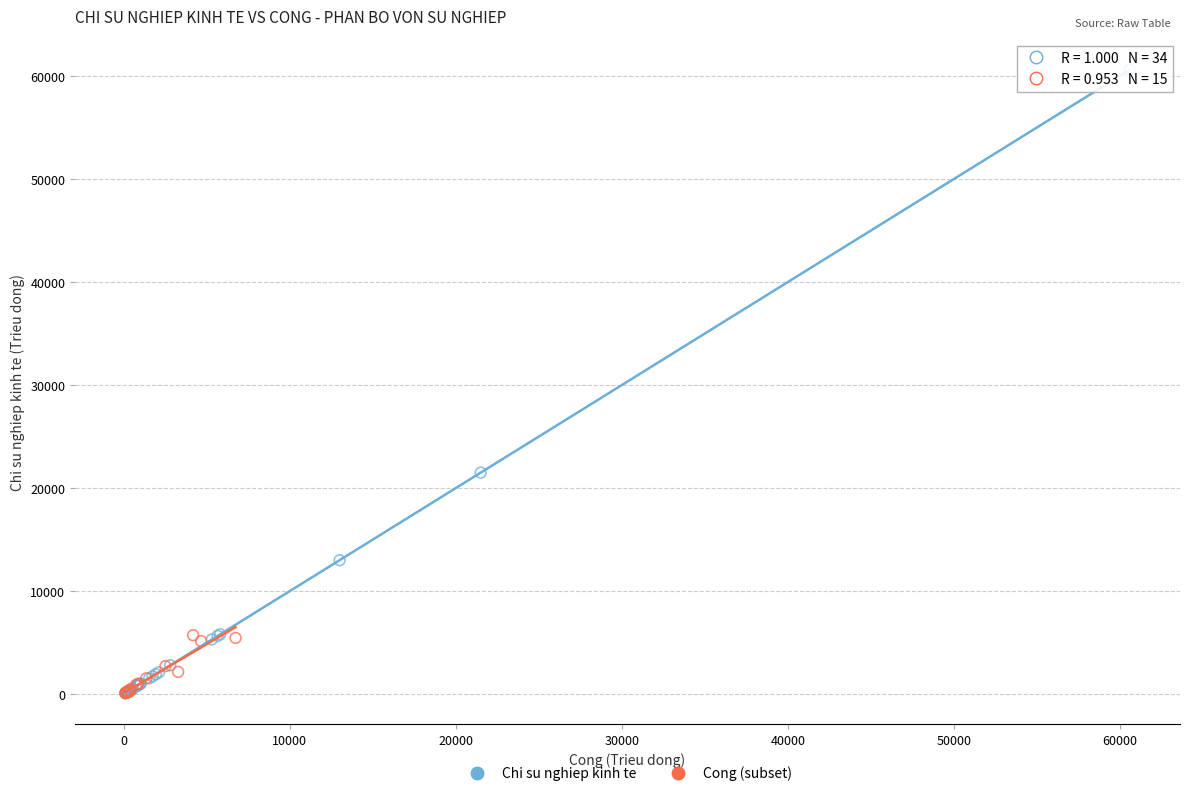

Which series contains the highest Y value?

Chi su nghiep kinh te